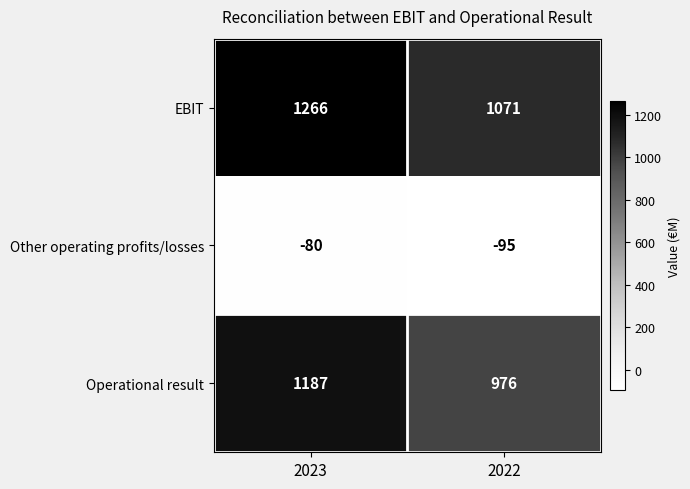

At which label is Other operating profits/losses closest to -87?

2023